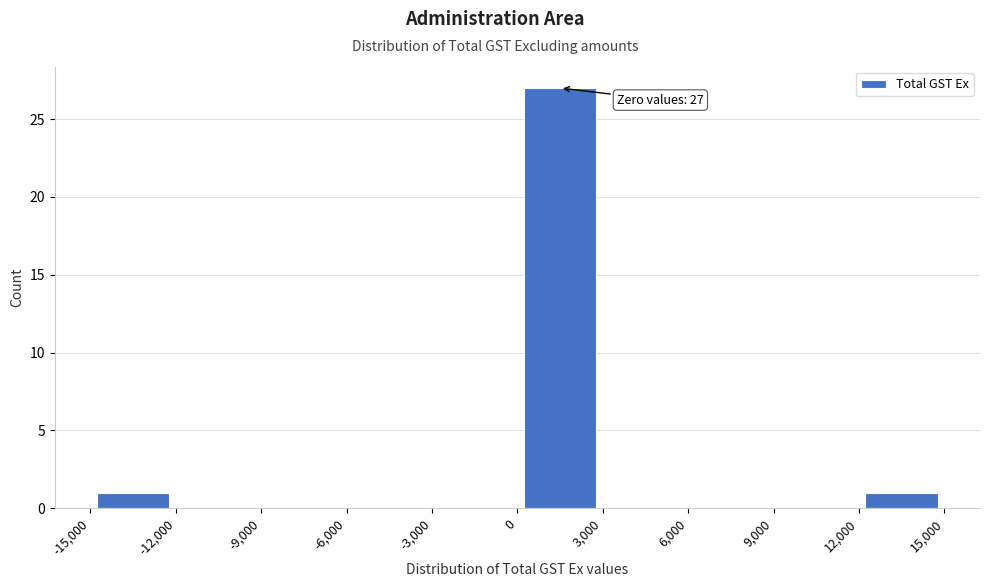

Which range on the x-axis has the tallest bar?

0 to 3,000